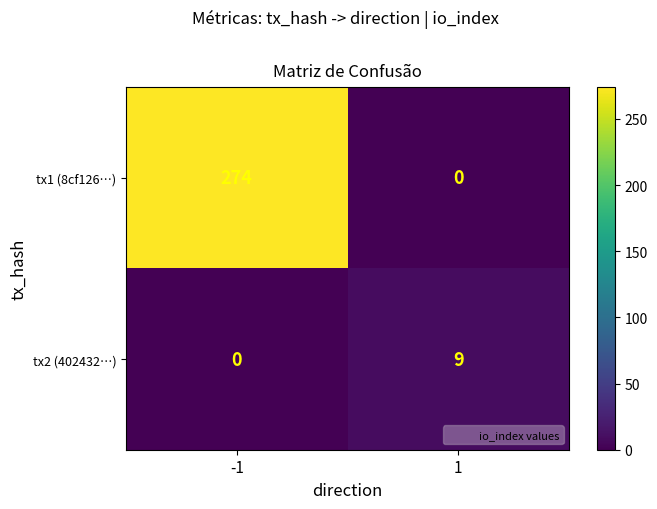

At 1, list the series in order from smallest to largest.

tx1 (8cf126…), tx2 (402432…)